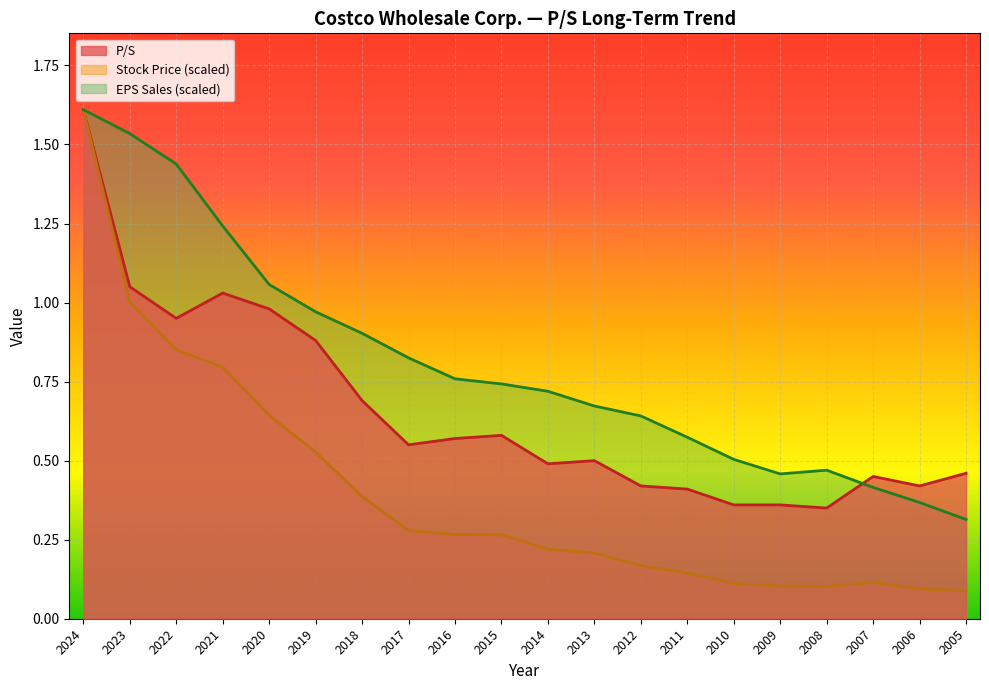

Reading left to right, list all the values displayed in this chart.

P/S: 1.6	1.1	0.9	1.0	1.0	0.9	0.7	0.6	0.6	0.6	0.5	0.5	0.4	0.4	0.4	0.4	0.3	0.5	0.4	0.5
Stock Price: 1.6	1.0	0.9	0.8	0.6	0.5	0.4	0.3	0.3	0.3	0.2	0.2	0.2	0.1	0.1	0.1	0.1	0.1	0.1	0.1
EPS Sales: 1.6	1.5	1.4	1.2	1.1	1.0	0.9	0.8	0.8	0.7	0.7	0.7	0.6	0.6	0.5	0.5	0.5	0.4	0.4	0.3